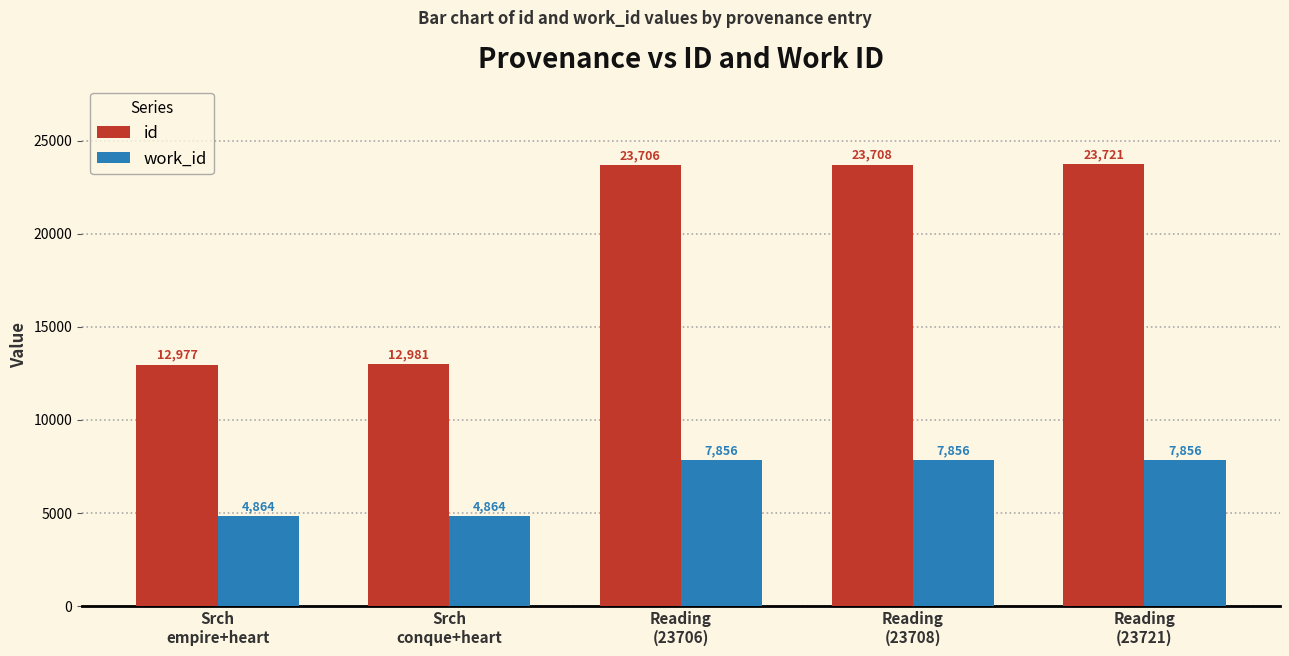

What is the value of the work_id bar at the 5th from the left?

7856